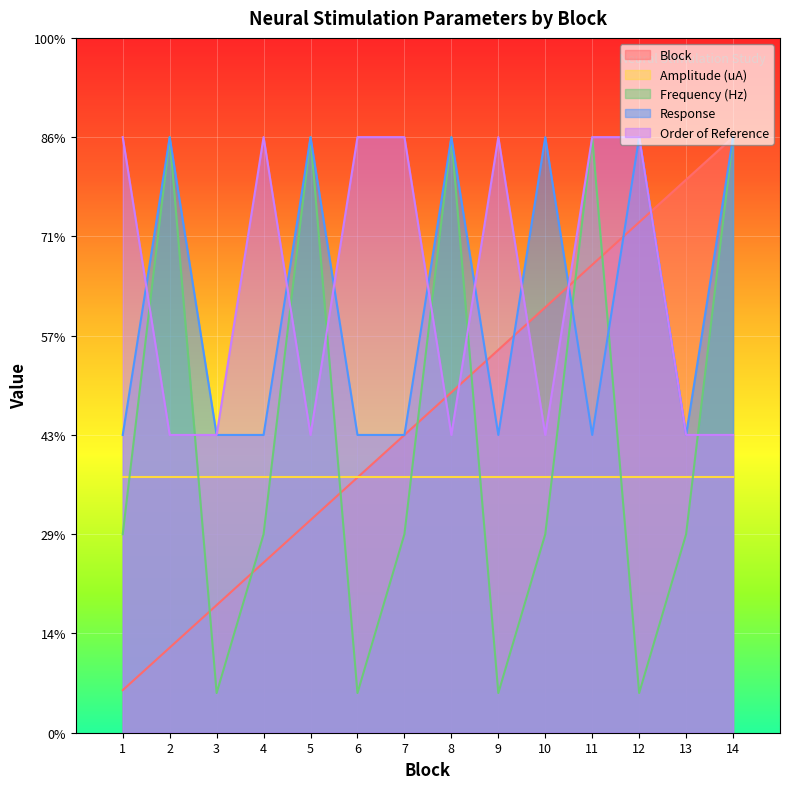

What is the value of the Block point at the 10th from the left?

8.6